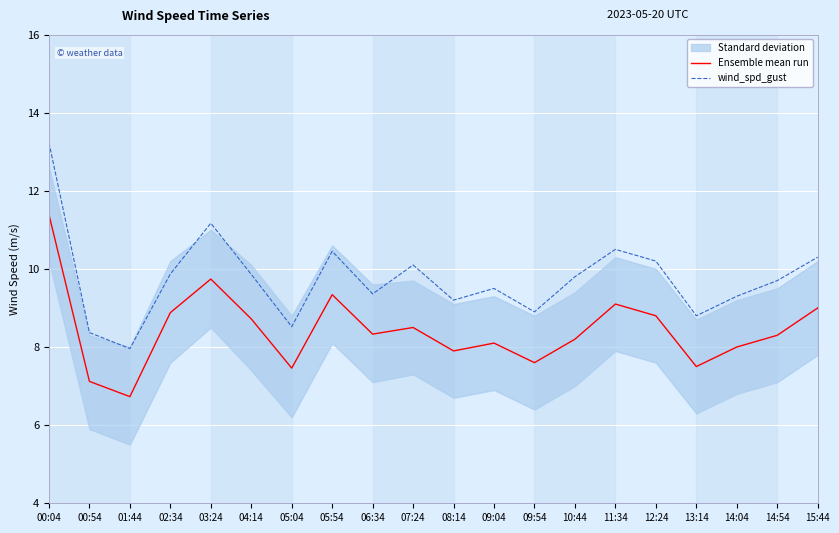

List the series in order of their overall mean, highest first.

wind_spd_gust, Ensemble mean run